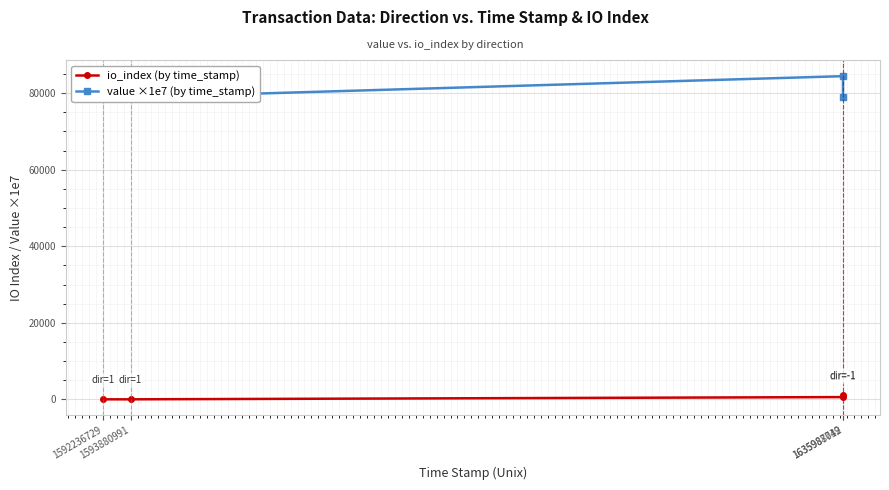

Which category has the highest value in the io_index (by time_stamp) series?

1635988042